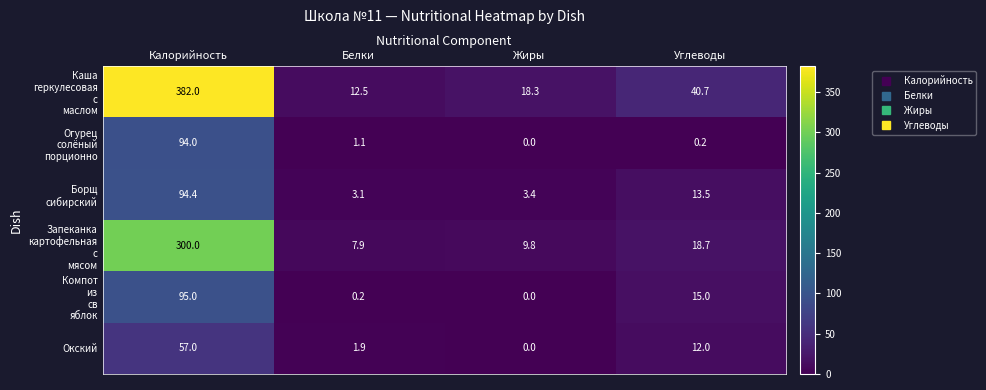

At which category is the sum across all series the highest?

Калорийность